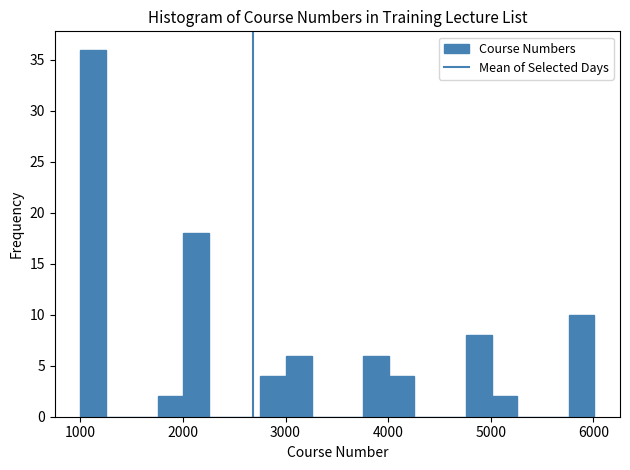

Read against the x-axis, roughly where is the centre of the tallest bar?

1100